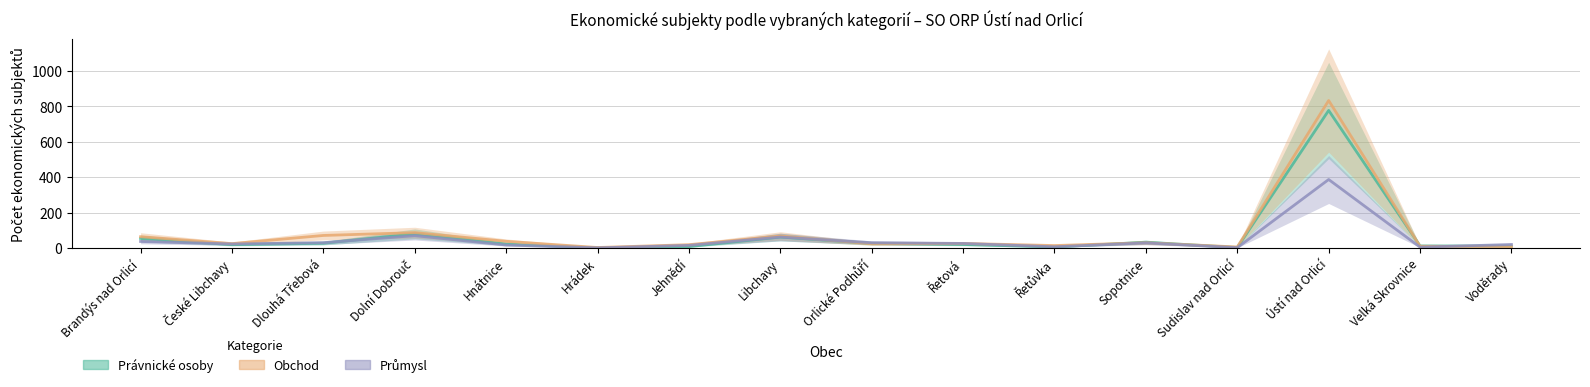

Between which two adjacent categories do Průmysl and Obchod first intersect?

Libchavy and Orlické Podhůří